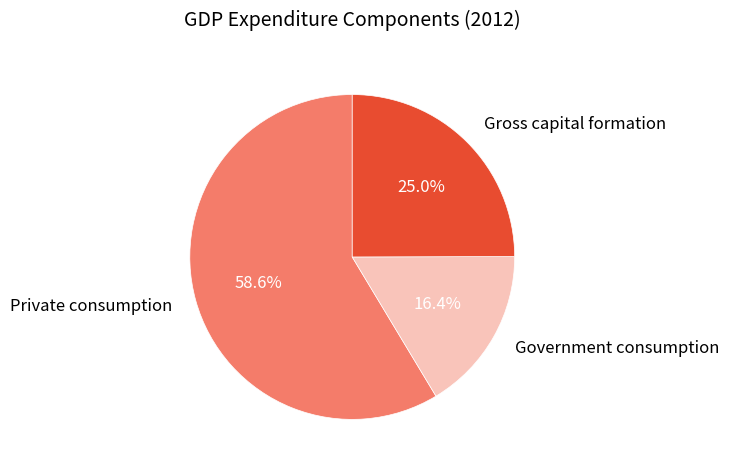

Which category has the biggest portion of the pie?

Private consumption